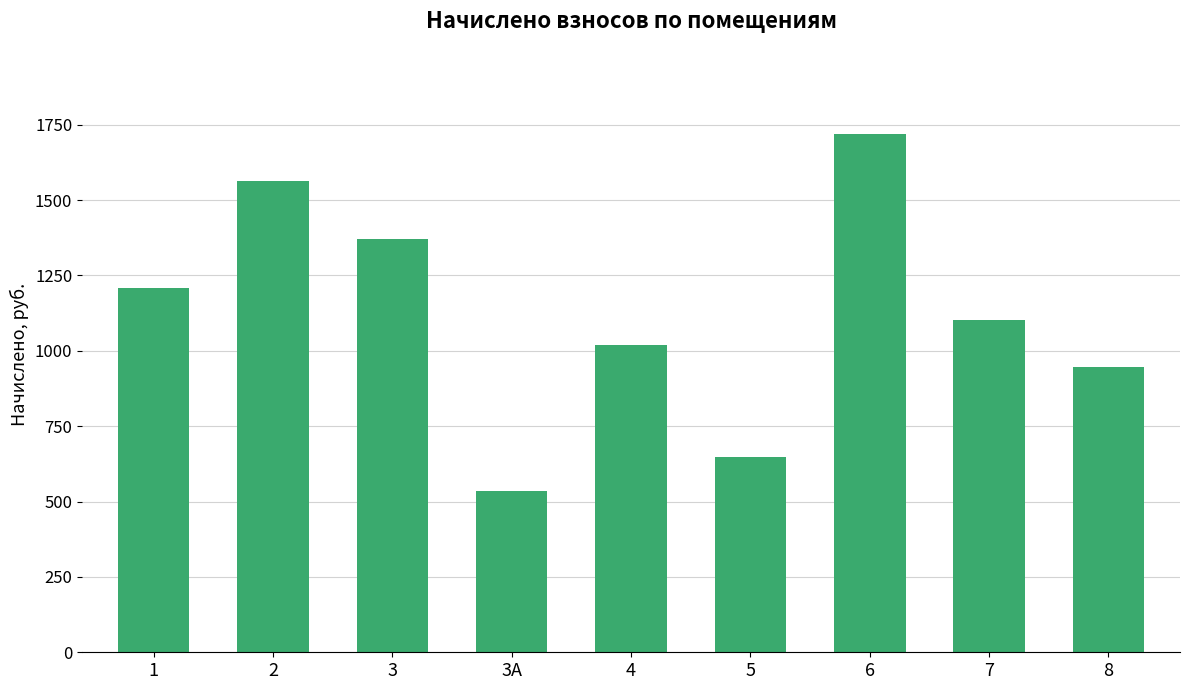

List the labels in order of value, smallest first.

3А, 5, 8, 4, 7, 1, 3, 2, 6